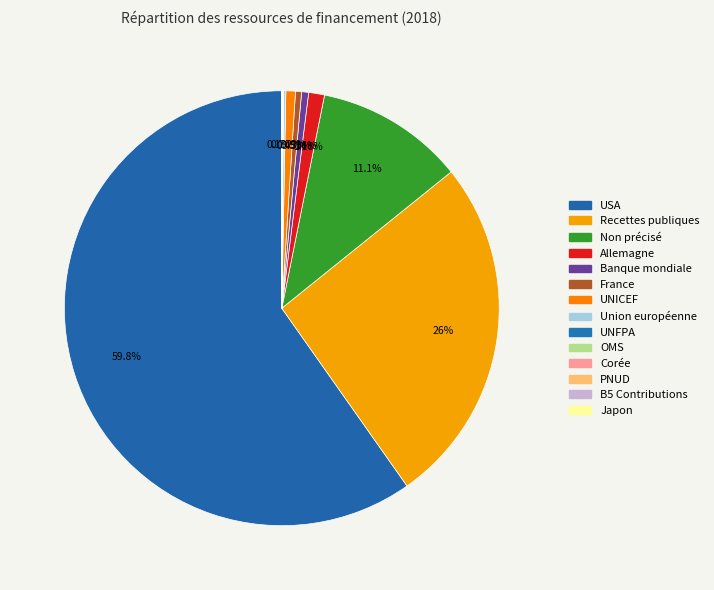

Count the number of slices in the pie.

14